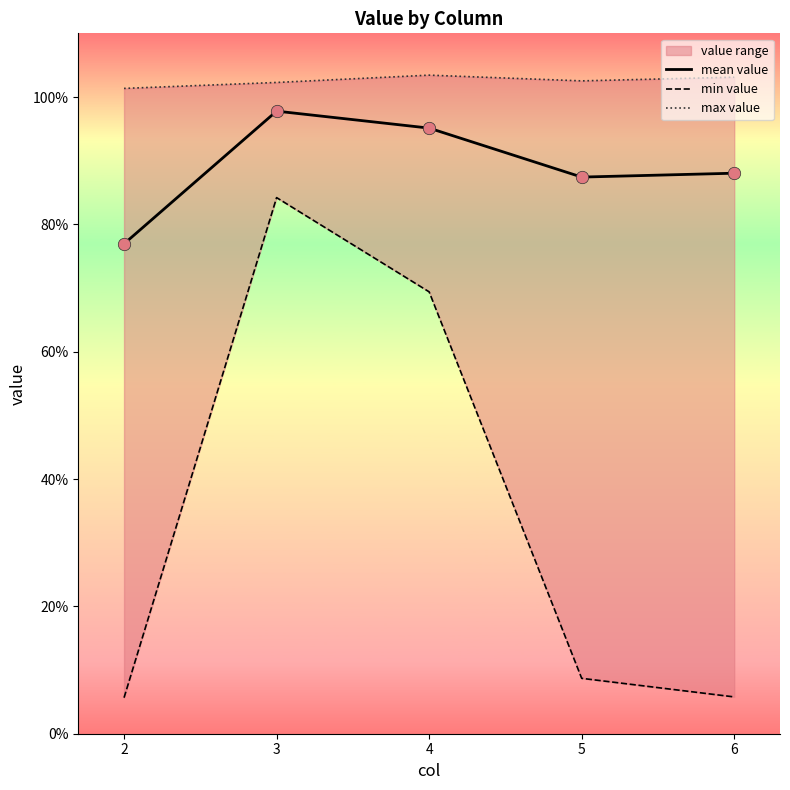

What is the total value across all series at 4?

2.7